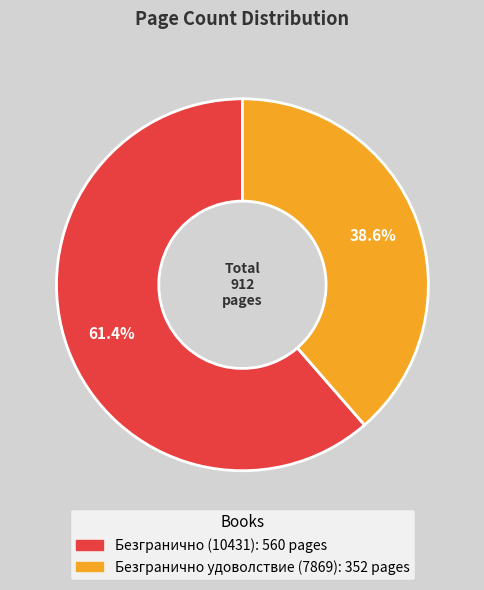

Does Безгранично (10431) represent more than half of the total?

Yes